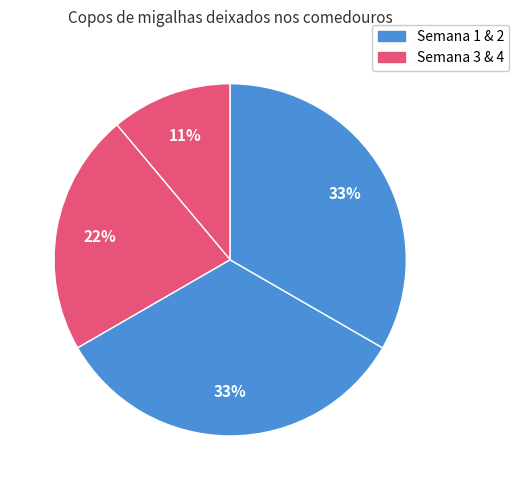

How many slices are in this pie chart?

4